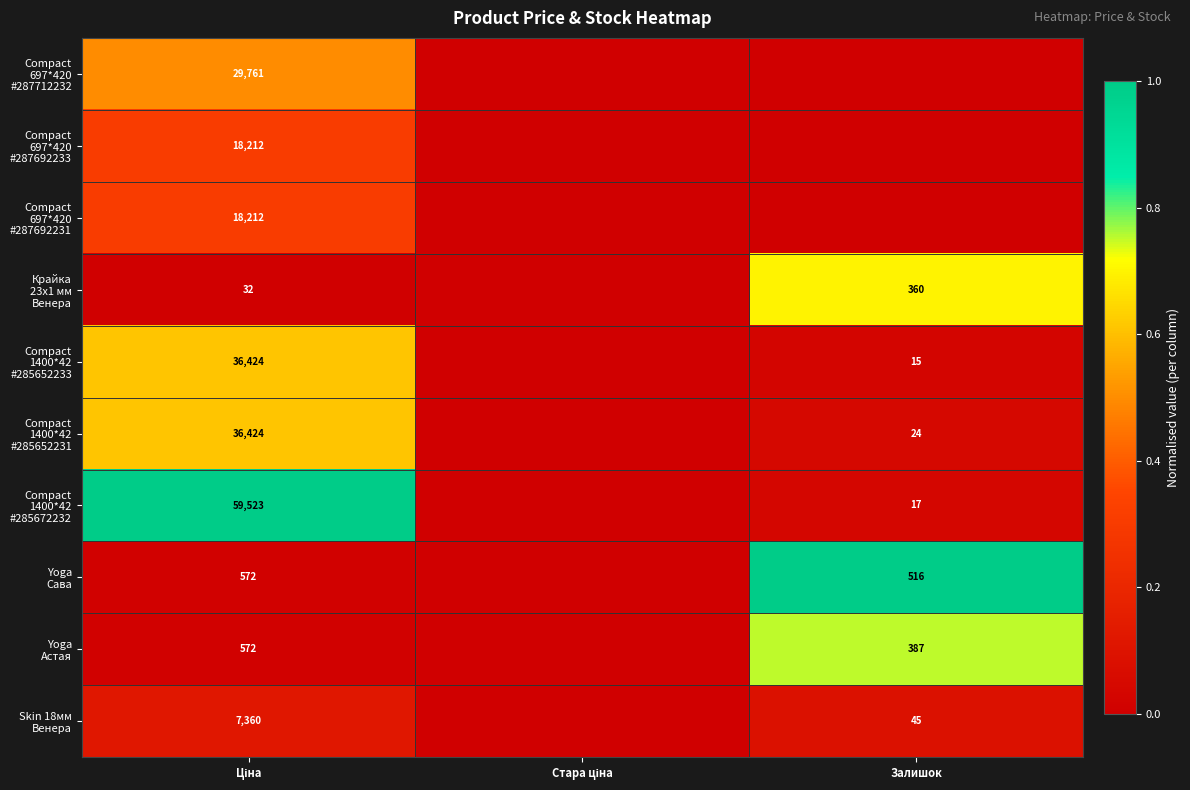

The Compact 697*420 #287712232 series shows -0.2 at Залишок. True or false?

False